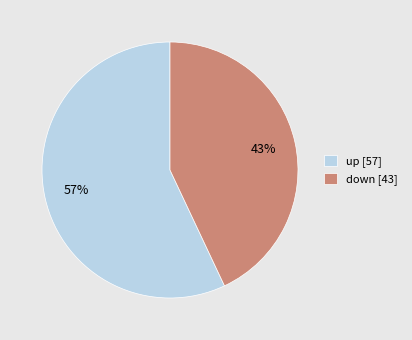

Count the number of slices in the pie.

2